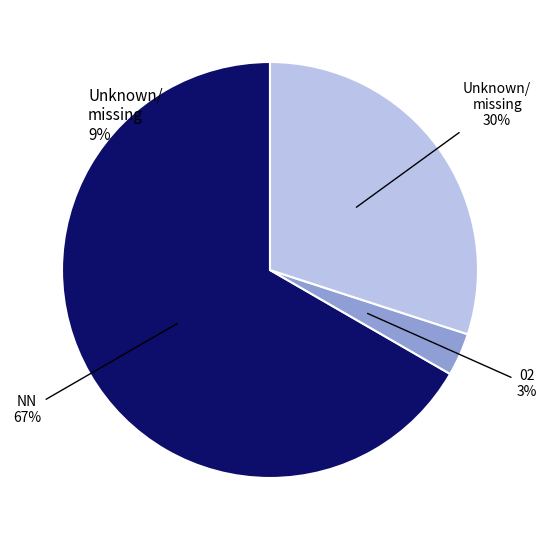

To the nearest percent, what is the average slice percentage?

33%